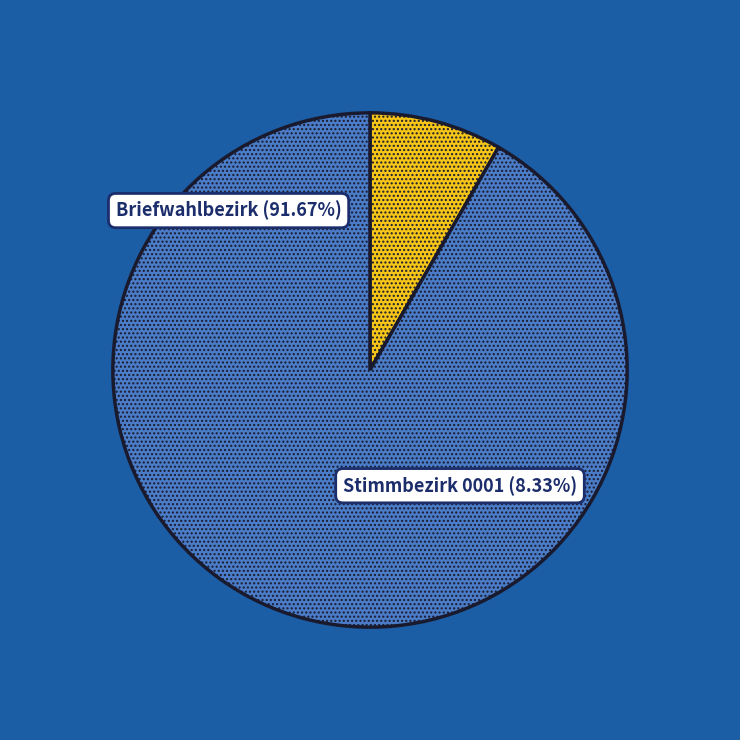

What percentage do Stimmbezirk 0001 and Briefwahlbezirk together represent?

100.0%